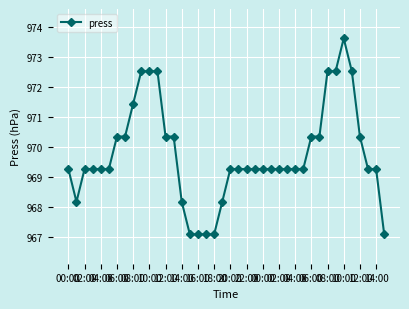

What is the maximum value shown in the chart?

973.6